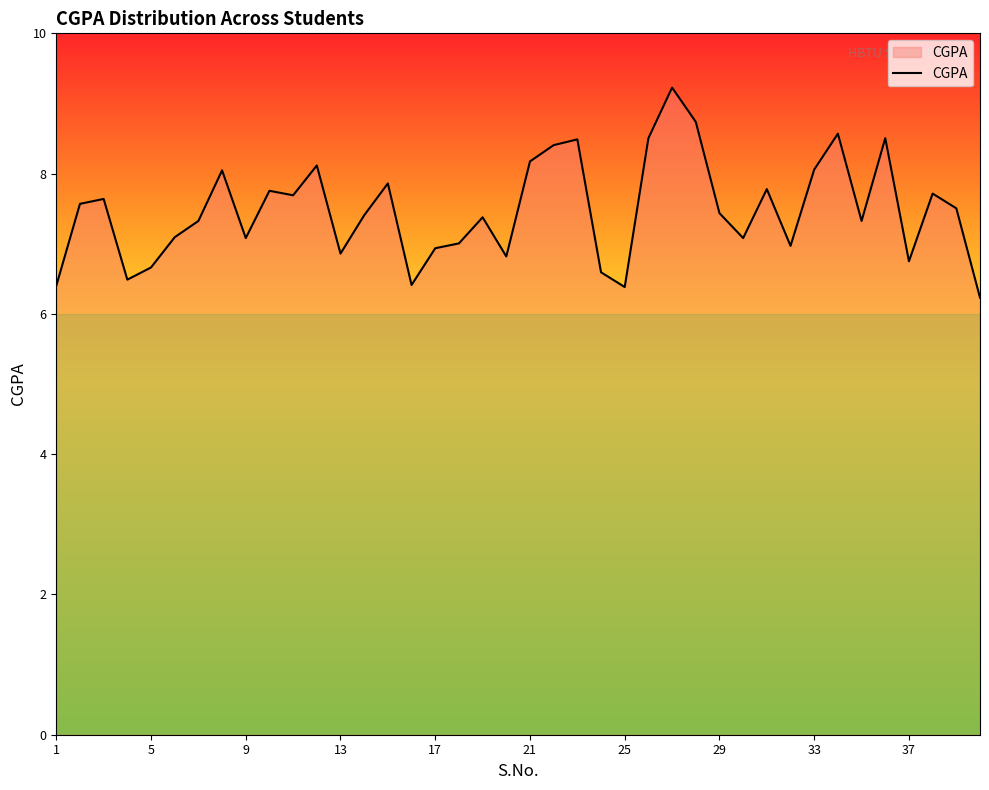

What is the minimum value shown in the chart?

6.2